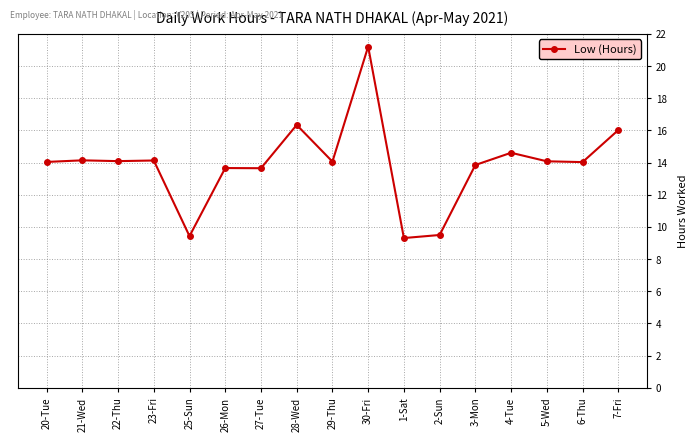

True or false: there are more than 1 points higher than both neighbors.

True